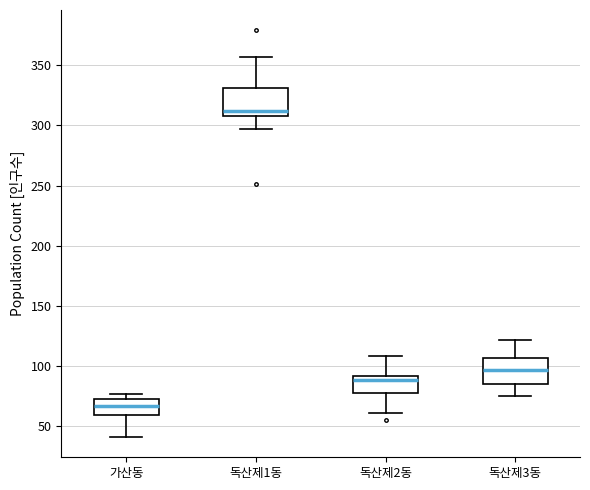

Which box's median line is the highest?

독산제1동